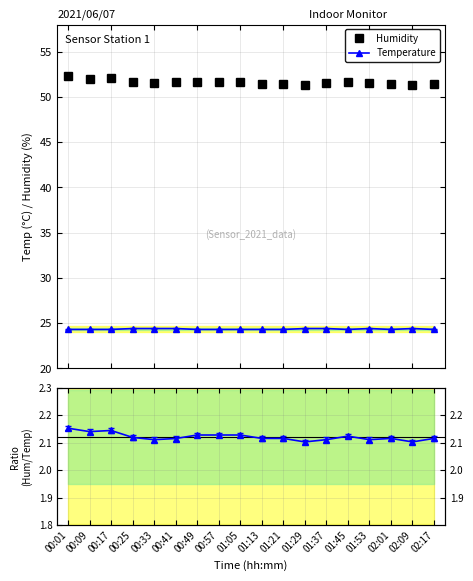

True or false: Humidity/Temp has a value of 2.1 at 00:17.

True